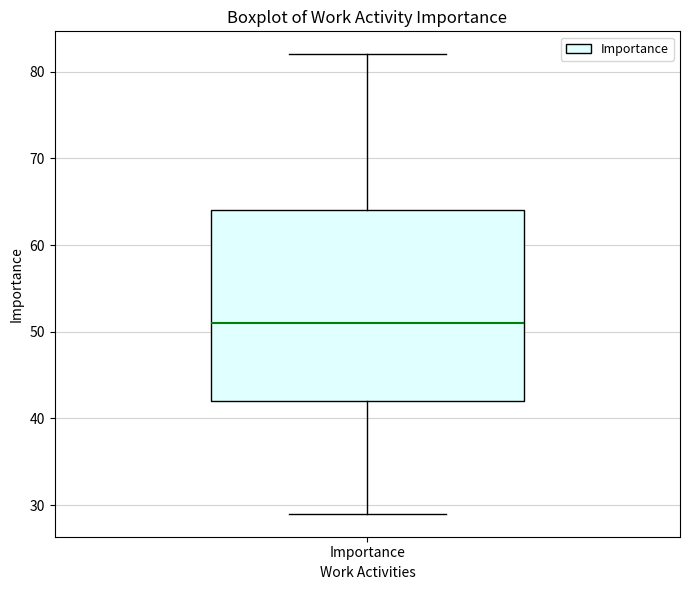

Where does the median line of the box for Importance sit on the y-axis? The values are not printed on the chart, so give them approximately, as read against the axis.

51